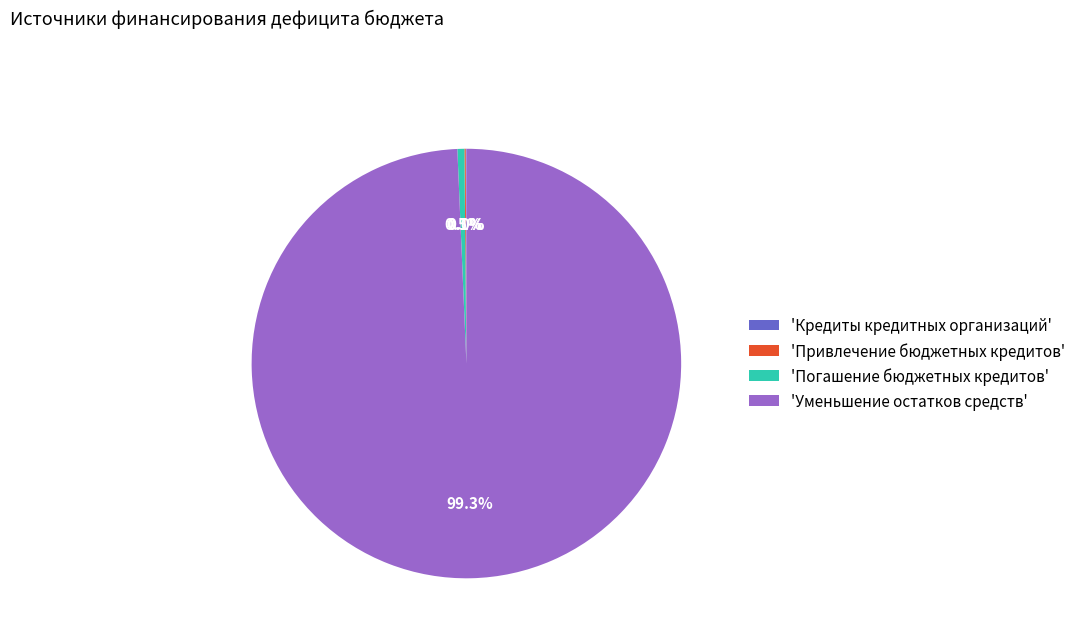

Does any single category account for the majority?

Yes